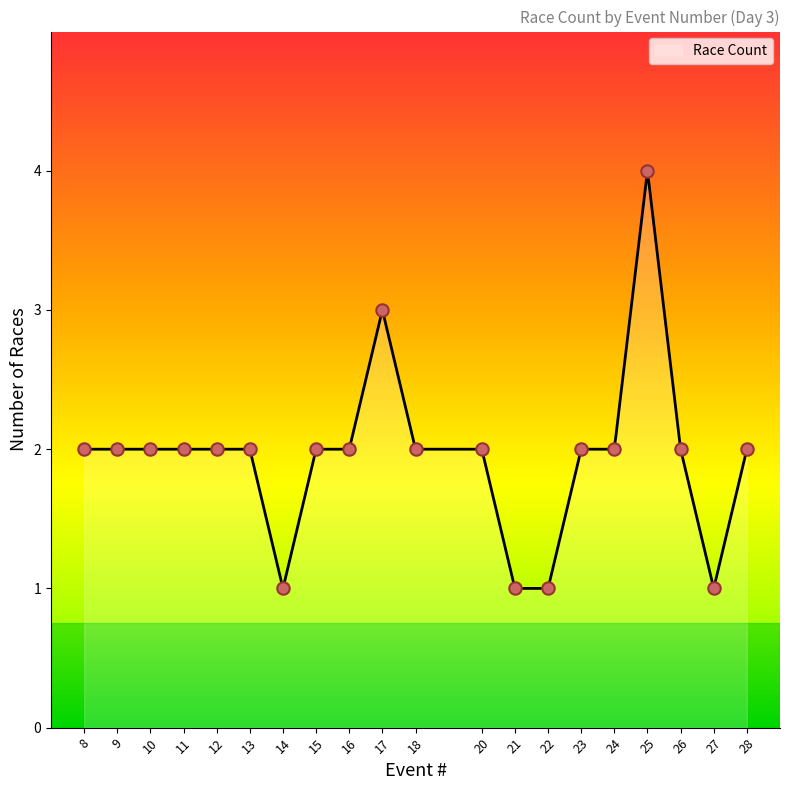

What is the change in value from 9 to 14?

-1